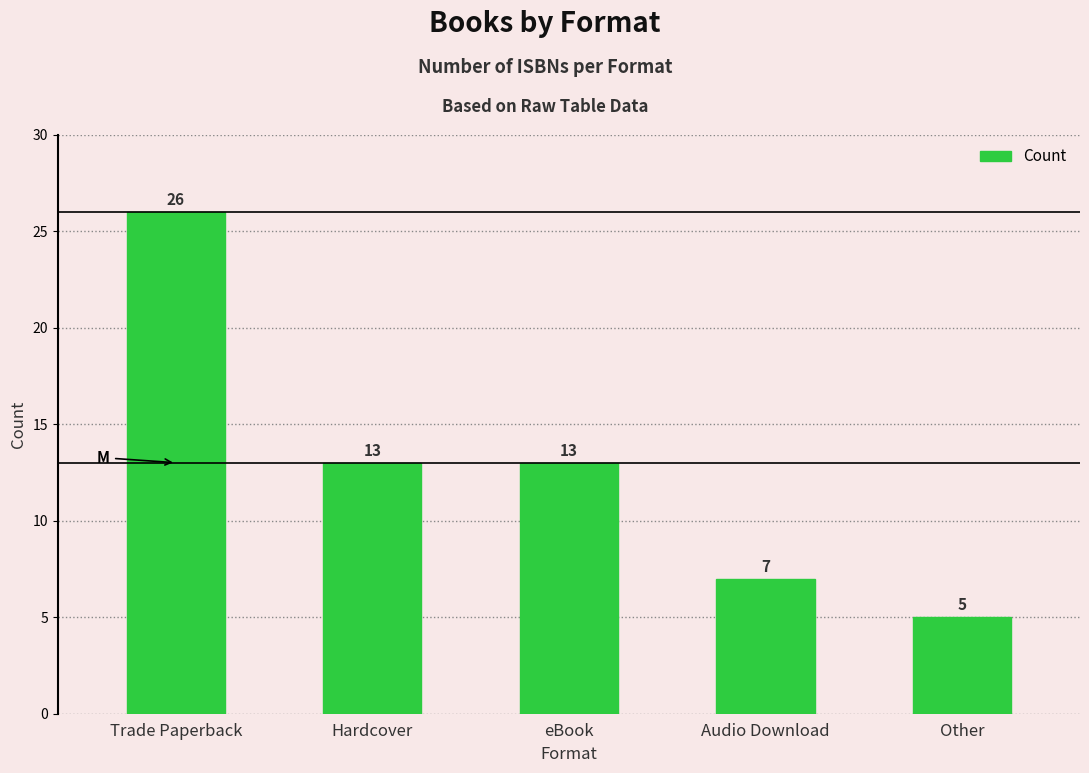

Is it true that the value at Trade Paperback is 26?

True